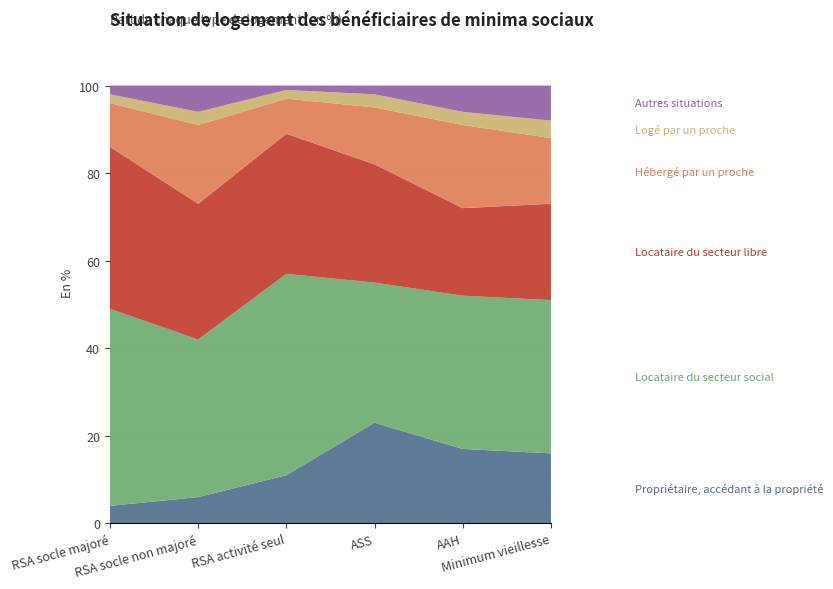

Reading right to left, extract all data points from this chart.

Propriétaire, accédant à la propriété: Minimum vieillesse=16	AAH=17	ASS=23	RSA activité seul=11	RSA socle non majoré=6	RSA socle majoré=4
Locataire du secteur social: Minimum vieillesse=35	AAH=35	ASS=32	RSA activité seul=46	RSA socle non majoré=36	RSA socle majoré=45
Locataire du secteur libre: Minimum vieillesse=22	AAH=20	ASS=27	RSA activité seul=32	RSA socle non majoré=31	RSA socle majoré=37
Hébergé par un proche: Minimum vieillesse=15	AAH=19	ASS=13	RSA activité seul=8	RSA socle non majoré=18	RSA socle majoré=10
Logé par un proche: Minimum vieillesse=4	AAH=3	ASS=3	RSA activité seul=2	RSA socle non majoré=3	RSA socle majoré=2
Autres situations: Minimum vieillesse=8	AAH=6	ASS=2	RSA activité seul=1	RSA socle non majoré=6	RSA socle majoré=2